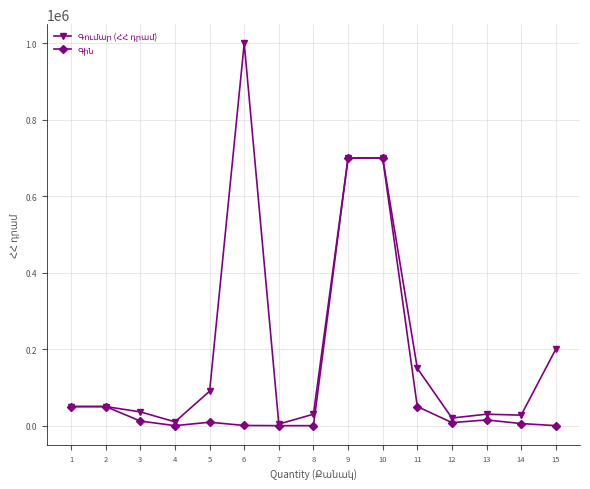

How many data points does each series have?

15